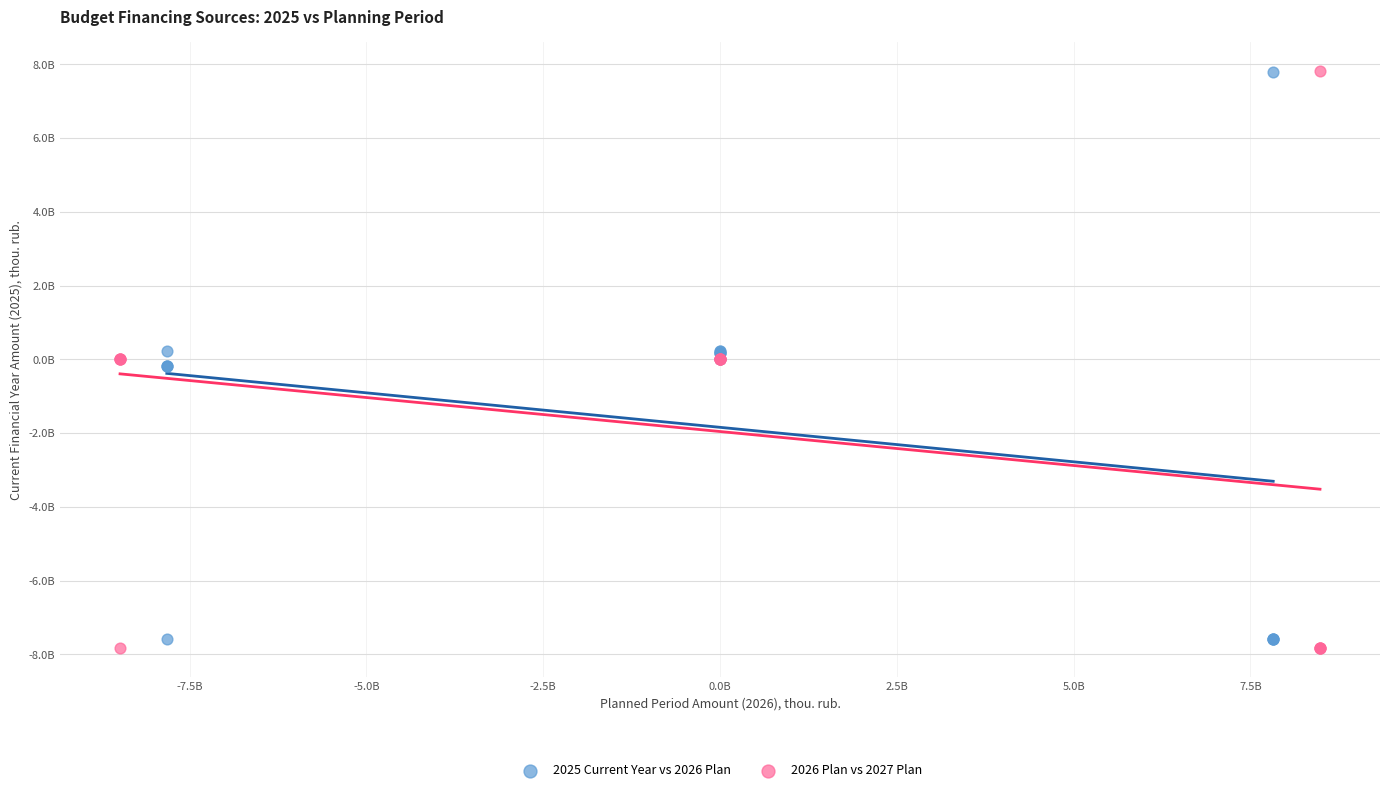

Which series has the widest spread of Y values?

2026 Plan vs 2027 Plan